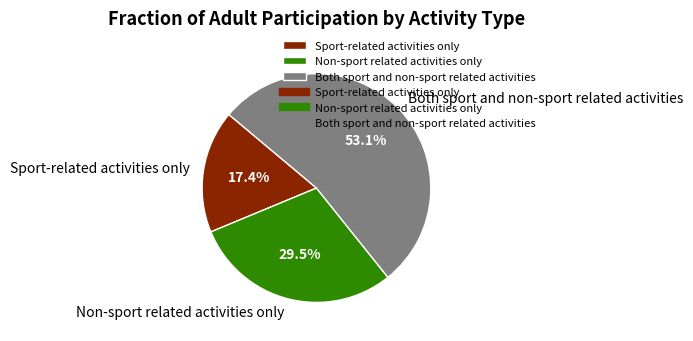

Rank the categories by value from highest to lowest.

Both sport and non-sport related activities, Non-sport related activities only, Sport-related activities only